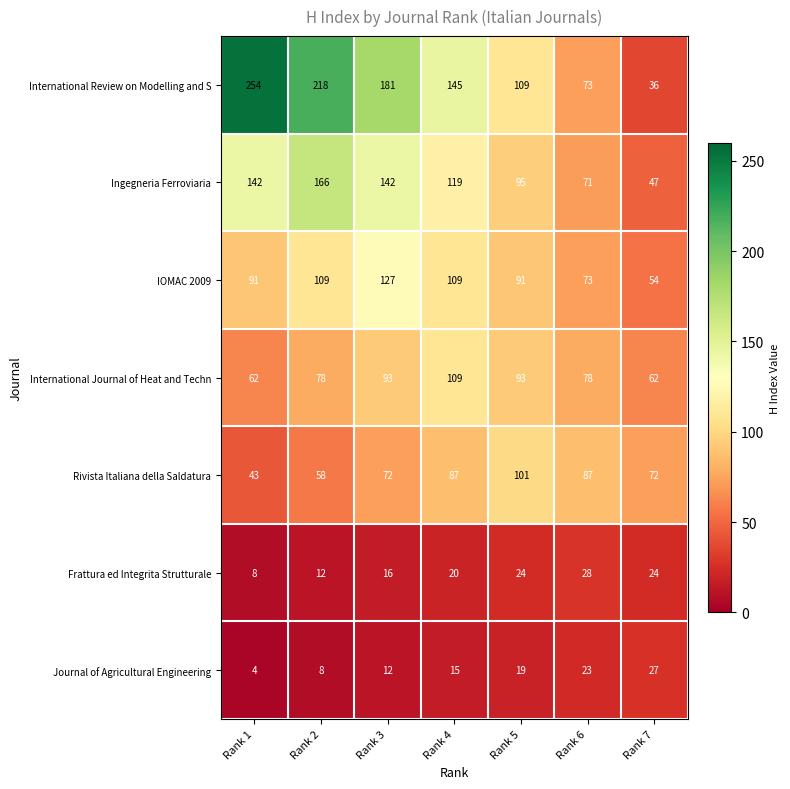

What is the minimum value shown in the chart?

4